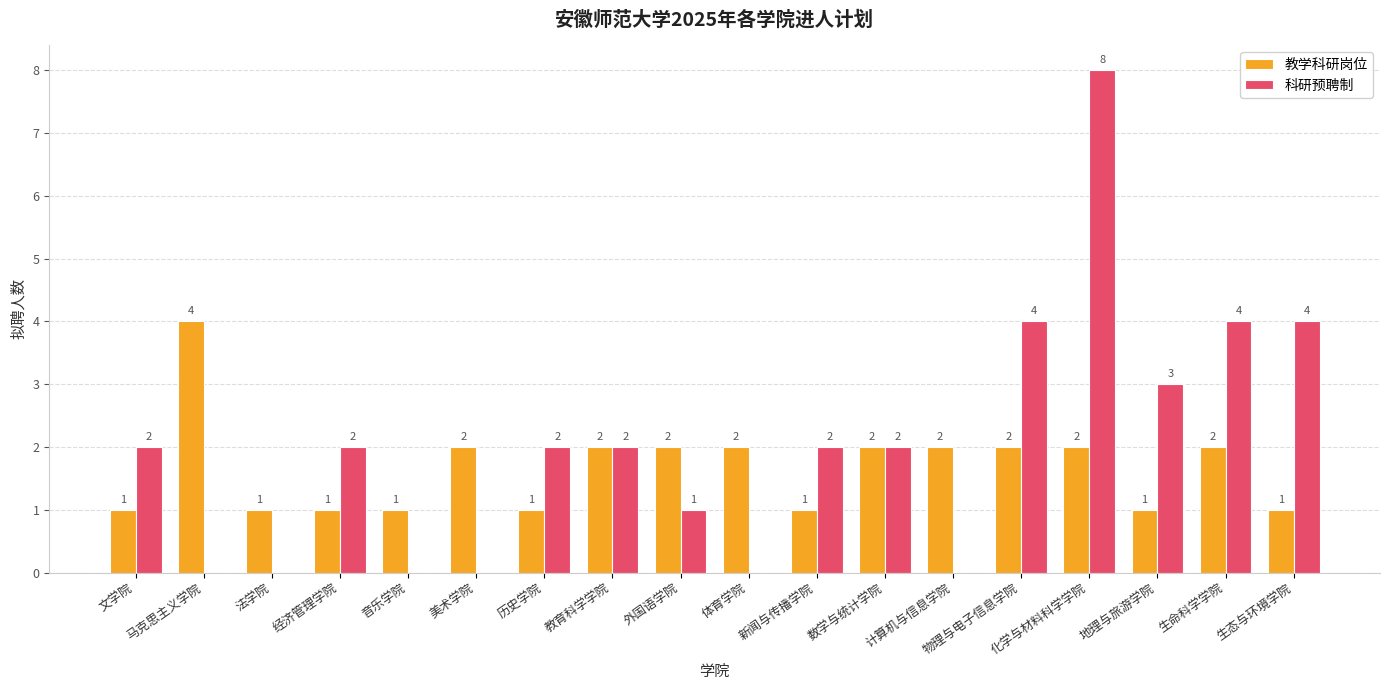

Which series has the largest range (max minus min)?

科研预聘制